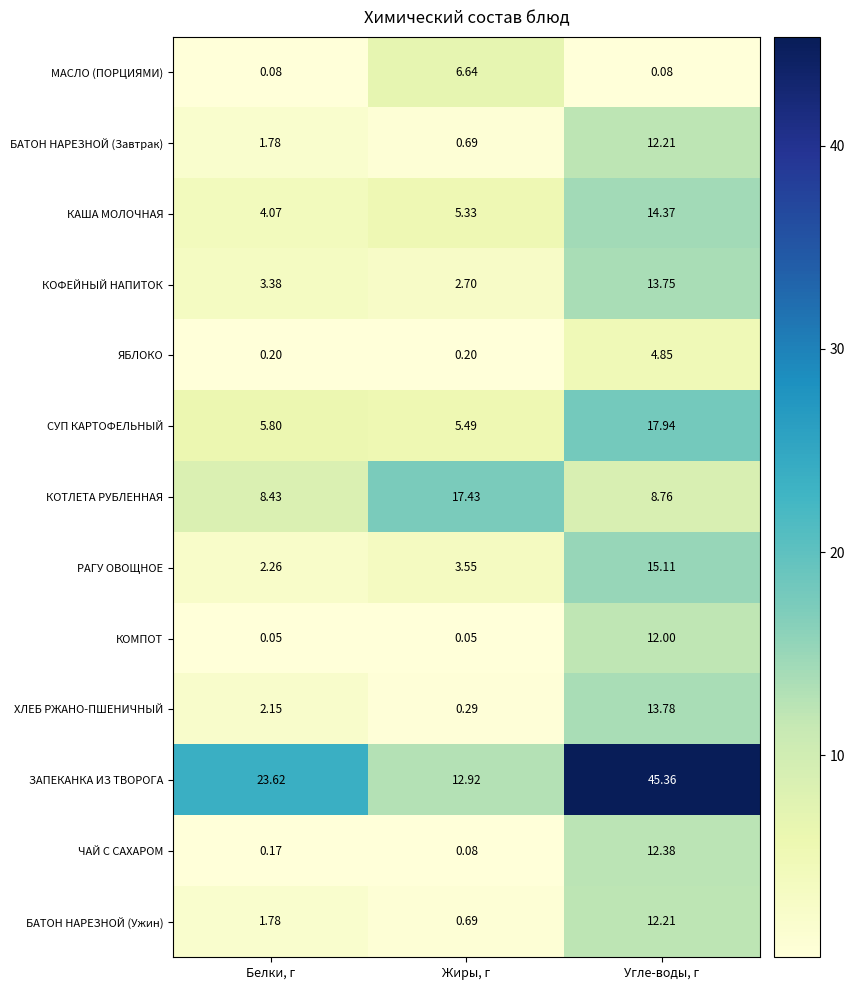

Which category has the highest value across all series?

Угле-воды, г